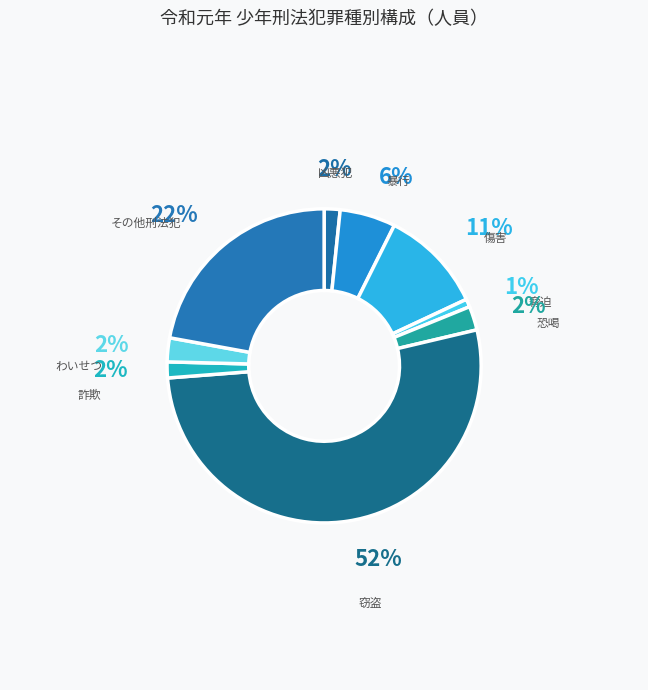

To the nearest percent, what percentage of the pie is 凶悪犯?

2%